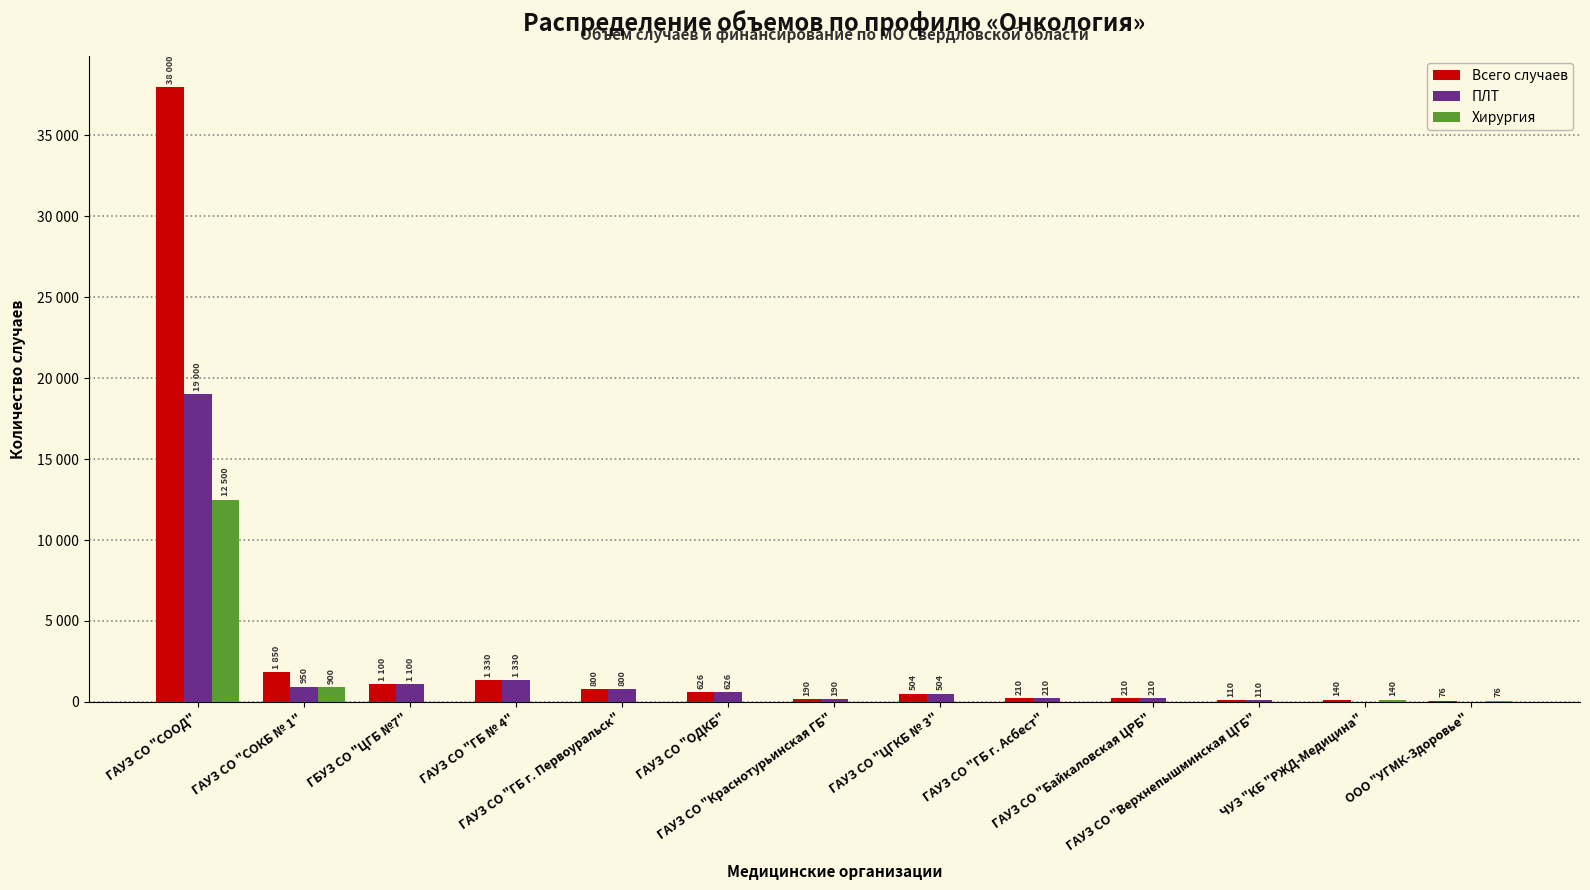

Are the bars horizontal?

No